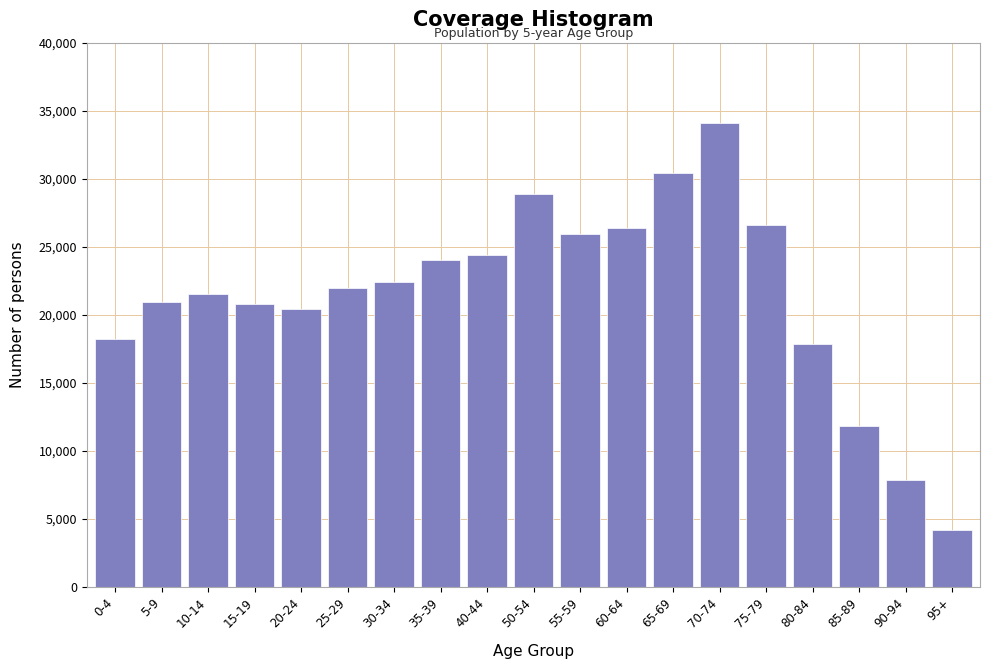

What is the maximum value shown in the chart?

34111